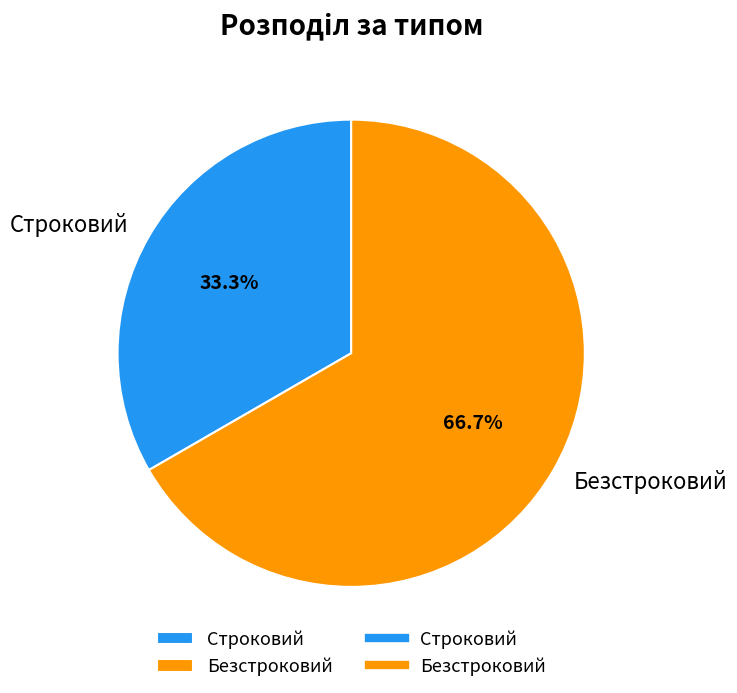

How many slices are in this pie chart?

2